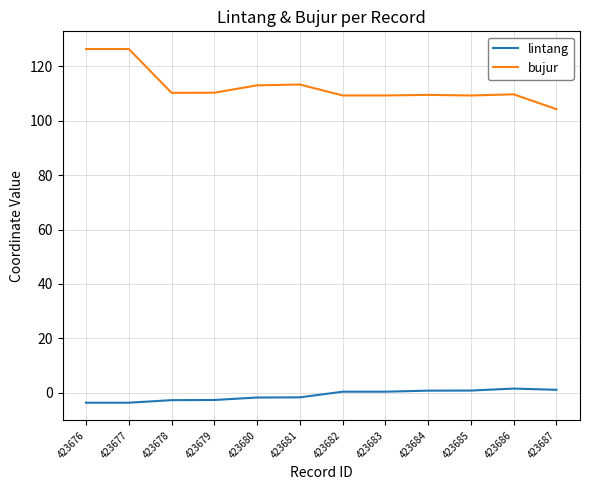

In bujur, how many points are lower than both neighbors (excluding endpoints)?

3